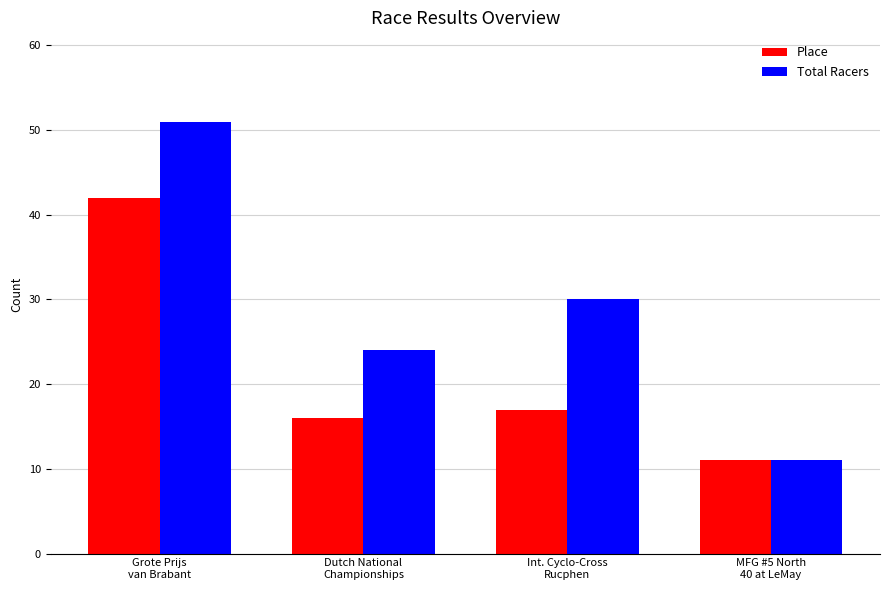

At which category does the chart reach its peak across all series?

Grote Prijs
van Brabant